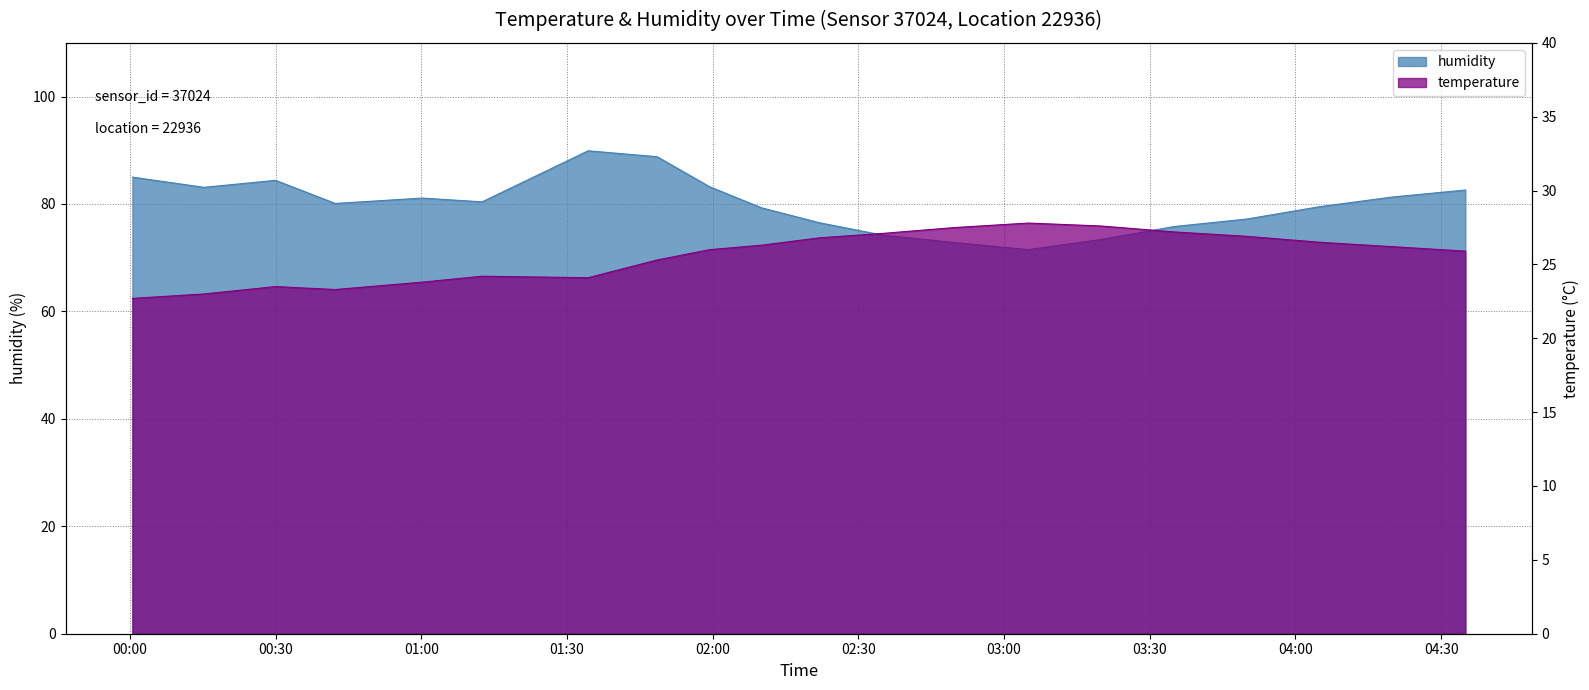

What is the label of the 18th point from the left?

04:15